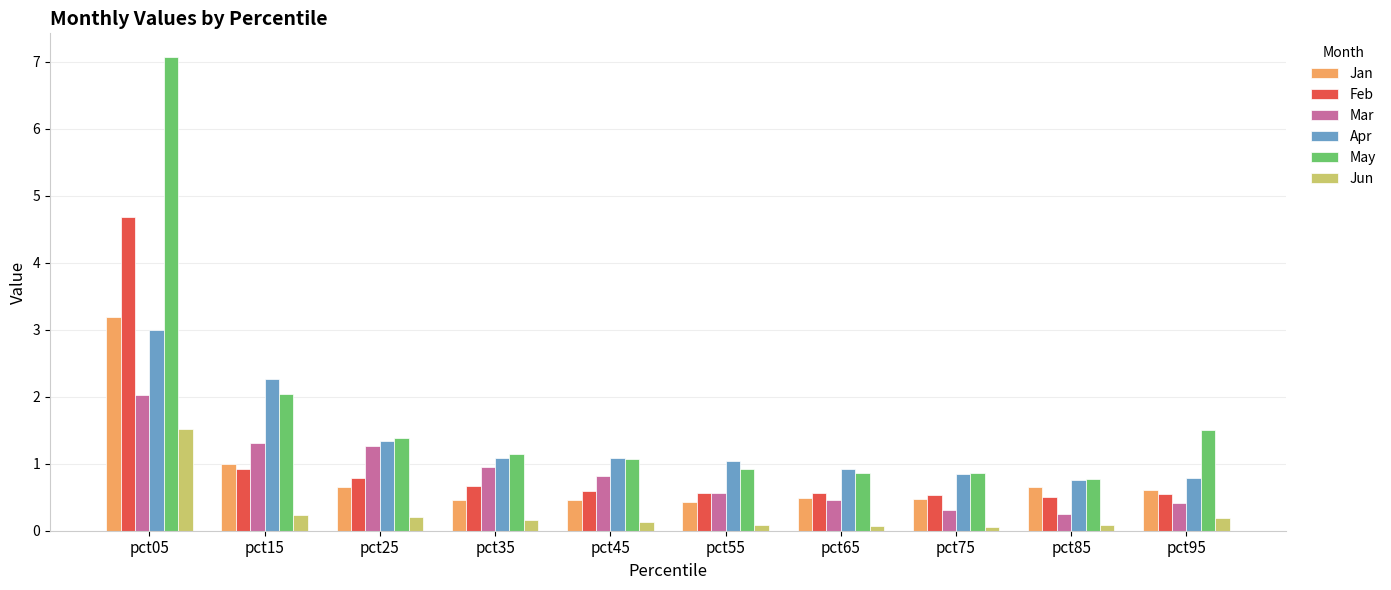

How many data points does each series have?

10